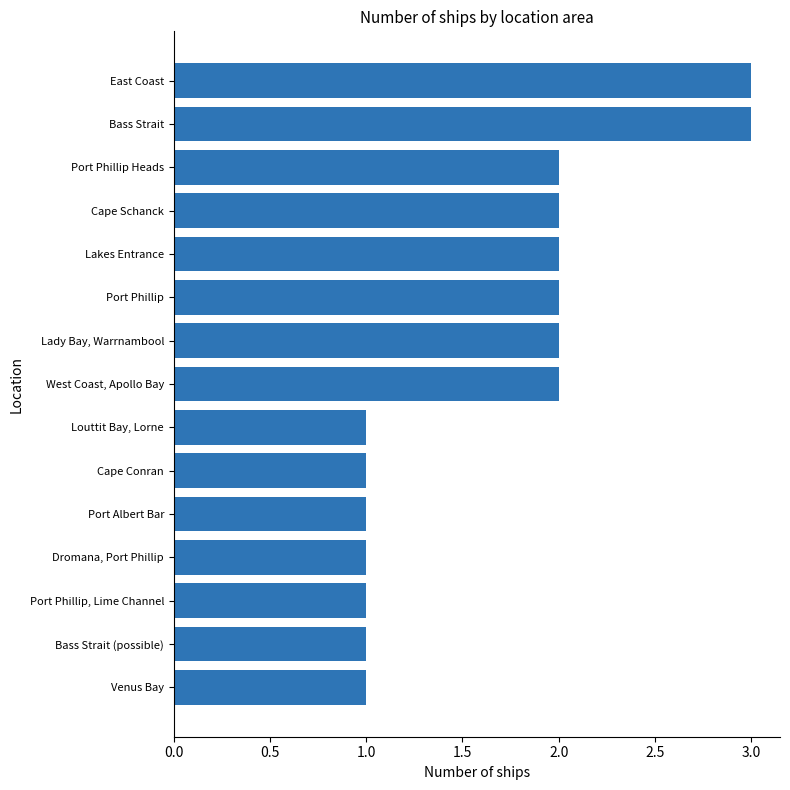

Approximately how many times larger is the value at Cape Schanck compared to Port Phillip?

1.0